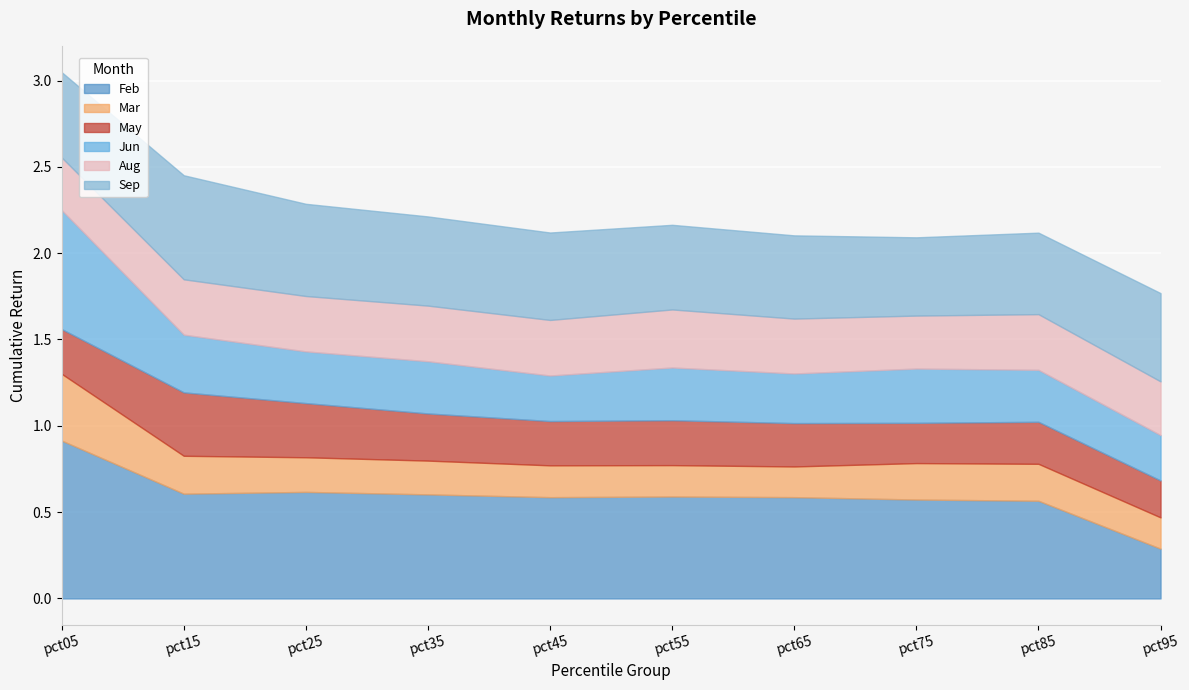

In Feb, how many points are lower than both neighbors (excluding endpoints)?

2